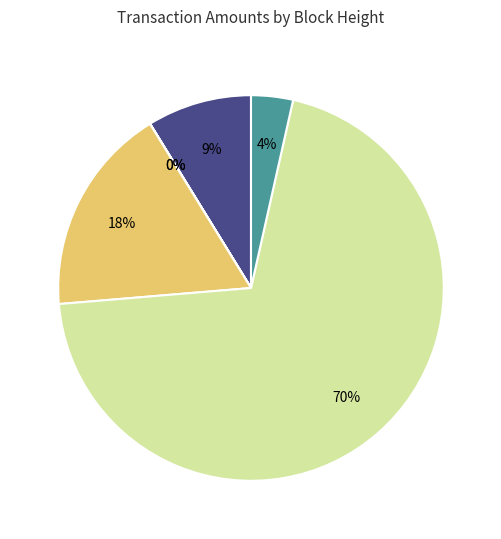

What is the change in value from 467586 to 399579?

-5000.0